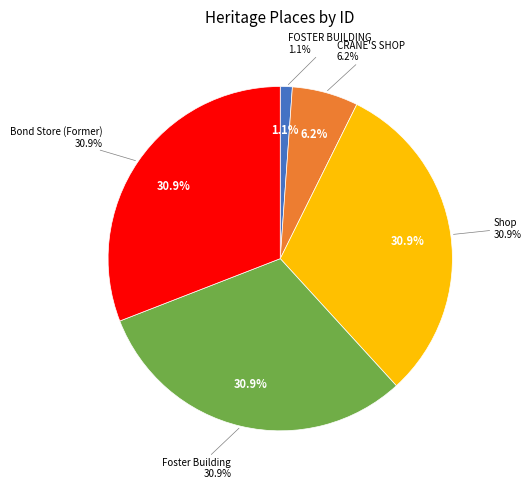

The Foster Building slice represents 31% of the pie. True or false?

True